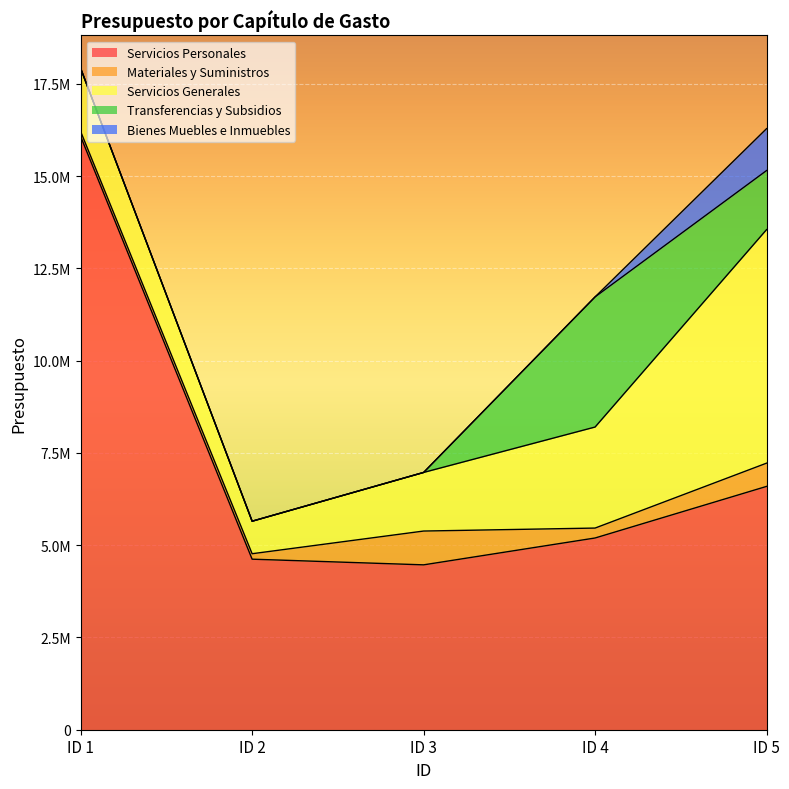

How many Transferencias y Subsidios values are between 0 and 1600000?

4